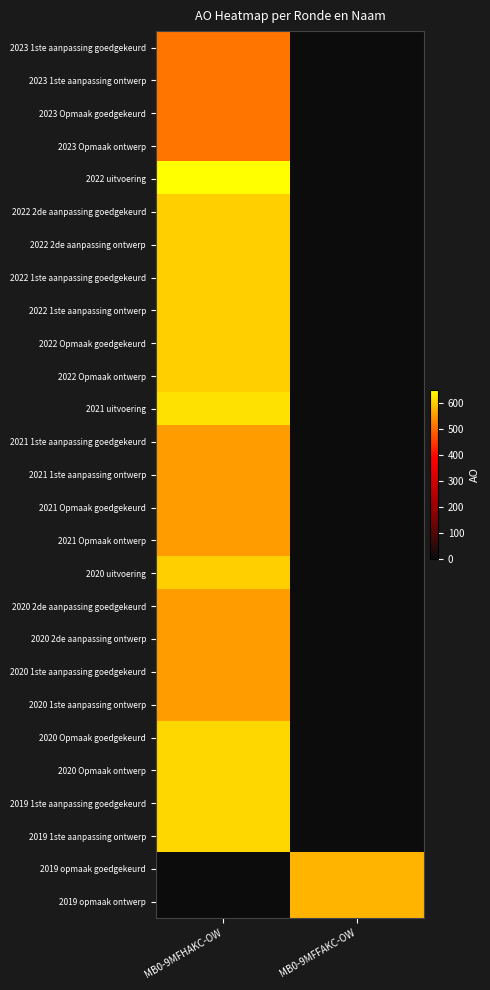

Which category has the lowest value across all series?

MB0-9MFFAKC-OW